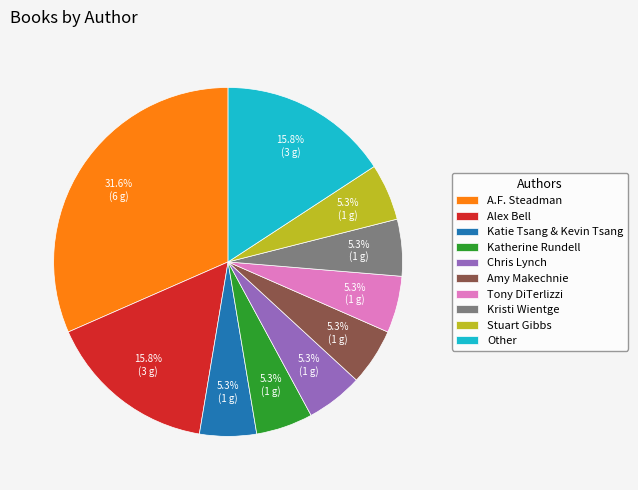

How many slices are in this pie chart?

10